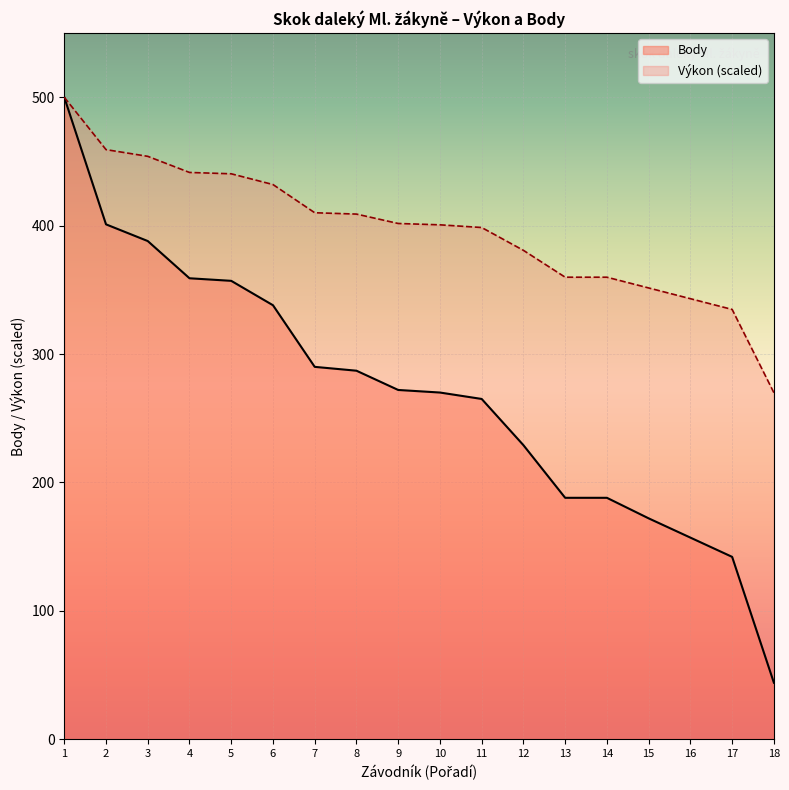

How many lines are shown in the chart?

2